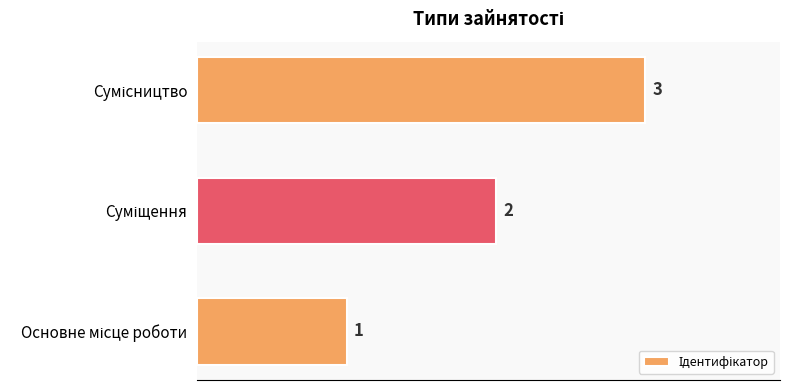

What is the maximum value shown in the chart?

3